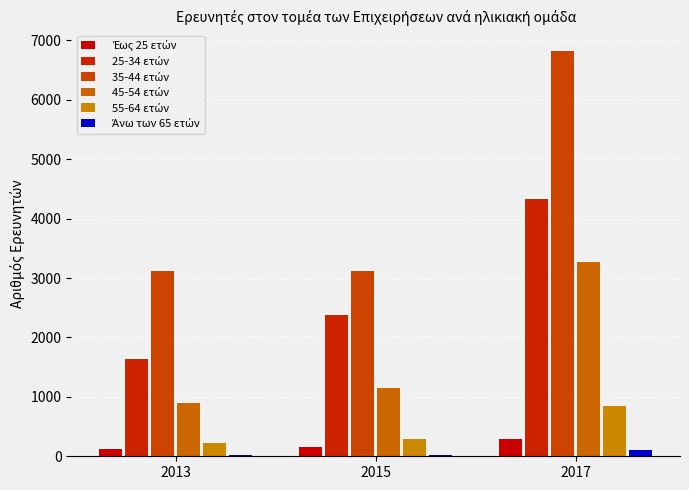

Are the bars grouped side by side (vs. stacked)?

Yes